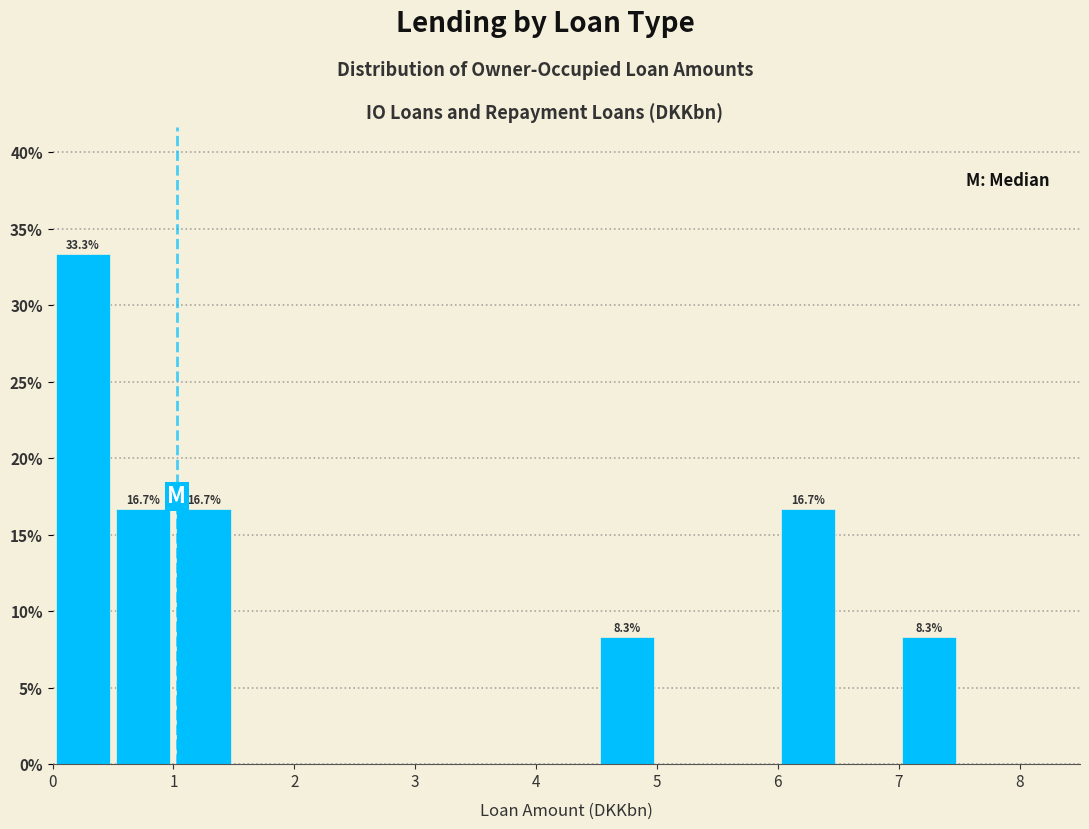

Which range on the x-axis has the tallest bar?

0.0 to 0.5